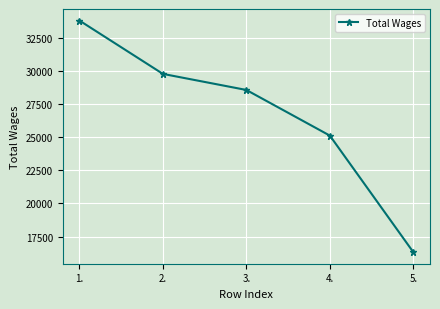

What is the minimum value shown in the chart?

16328